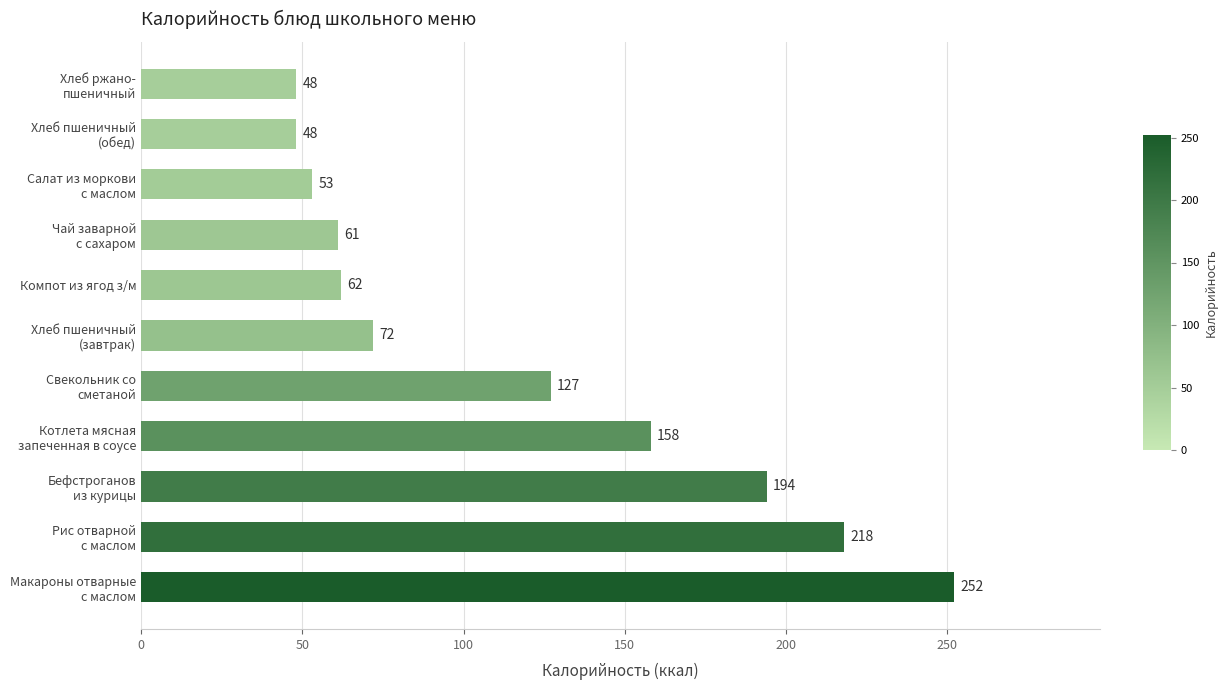

What is the average value?

118